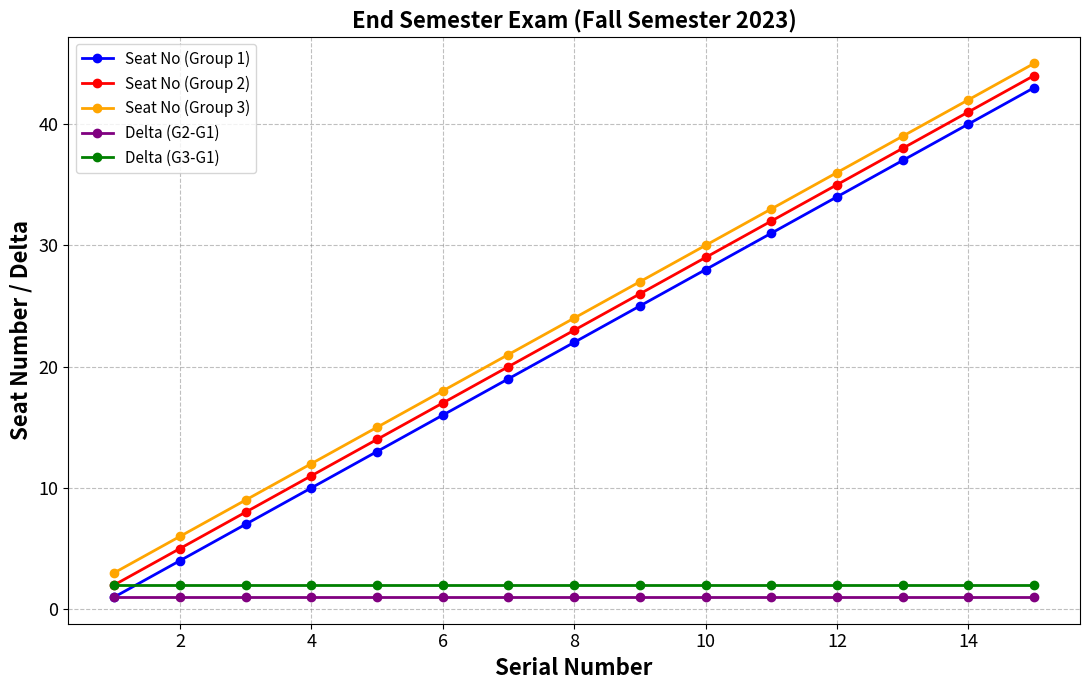

What is the minimum value for Seat No (Group 2)?

2